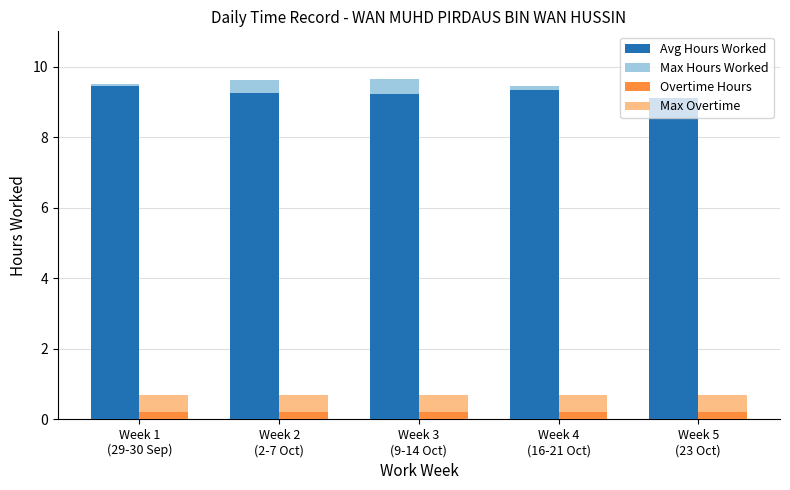

What is the average value of the Max Hours Worked series?

9.5